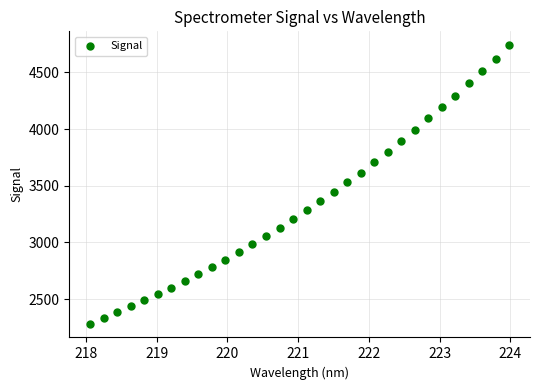

What is the range of X values (max minus min)?

5.9